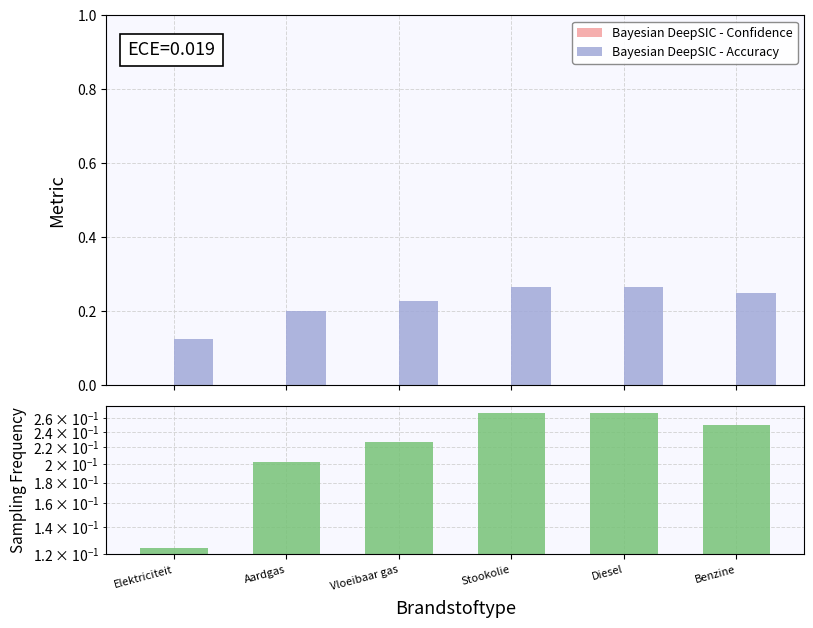

How many groups of bars are there?

6